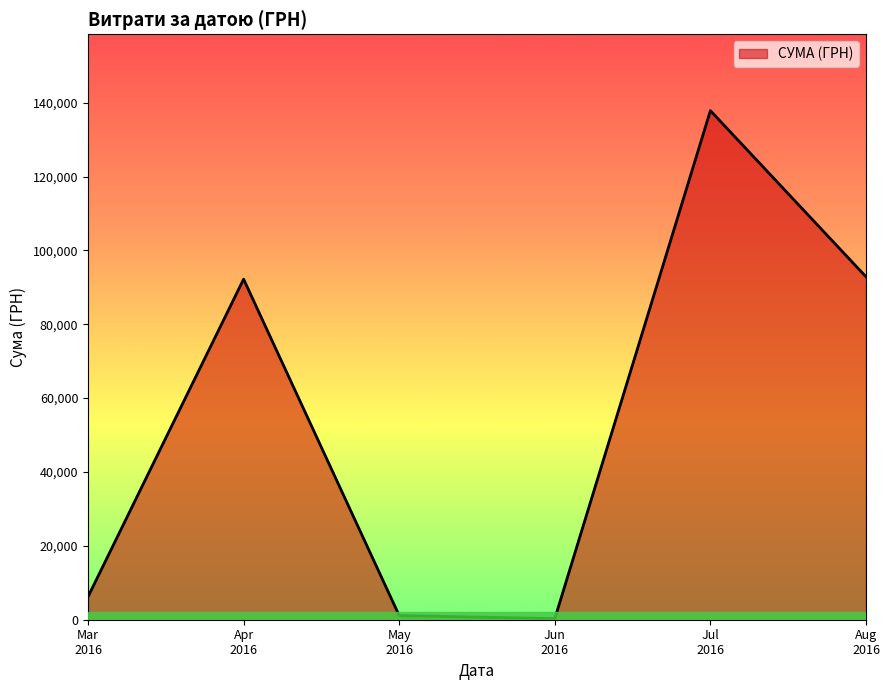

What is the greatest value displayed?

137843.0